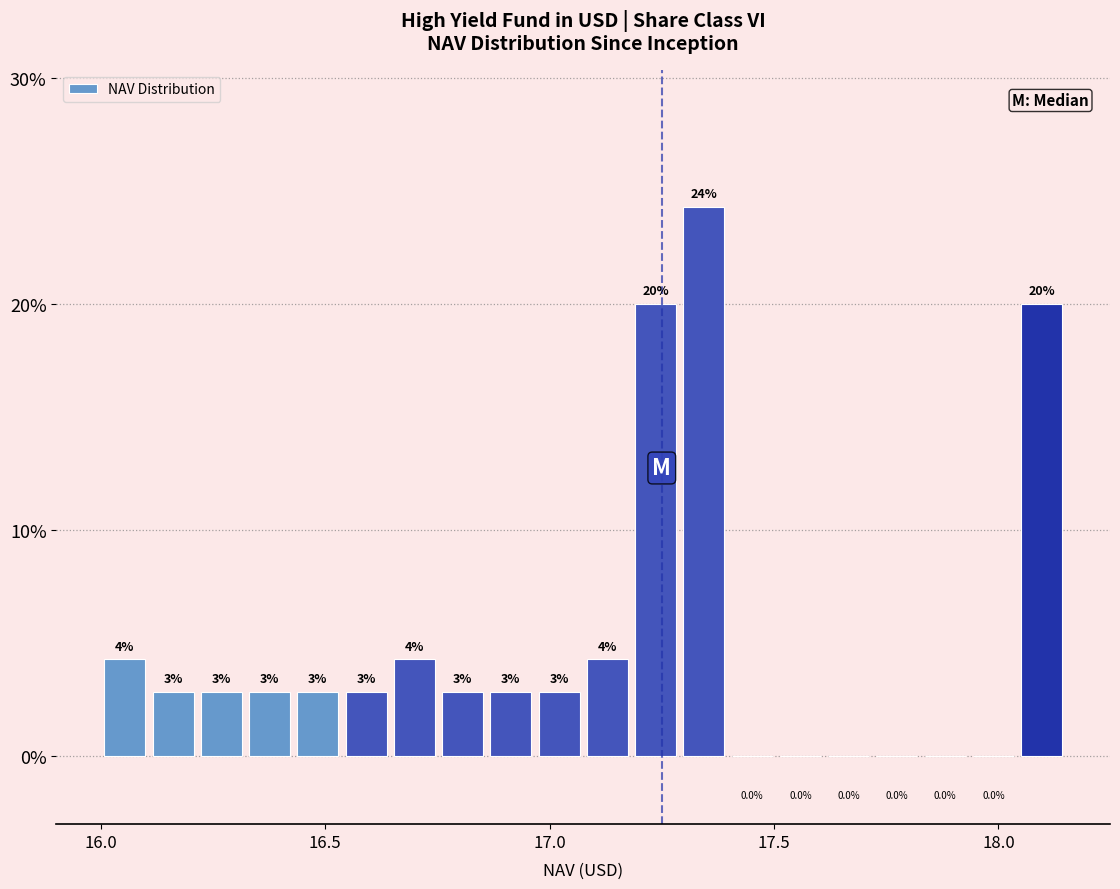

Read against the x-axis, roughly where is the centre of the tallest bar?

17.35